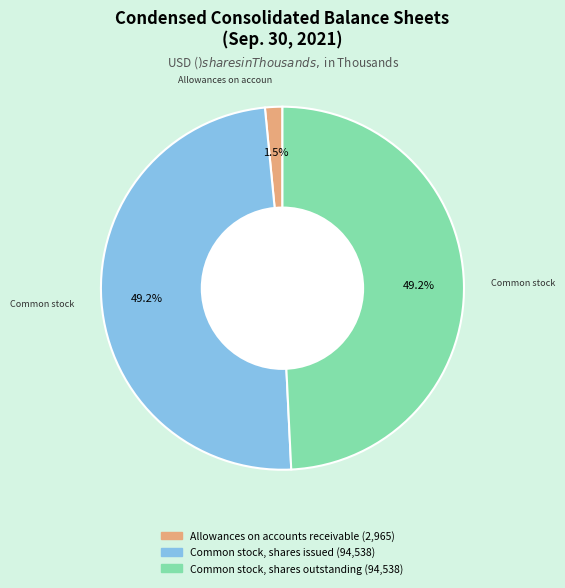

Is there a majority slice in this chart?

No